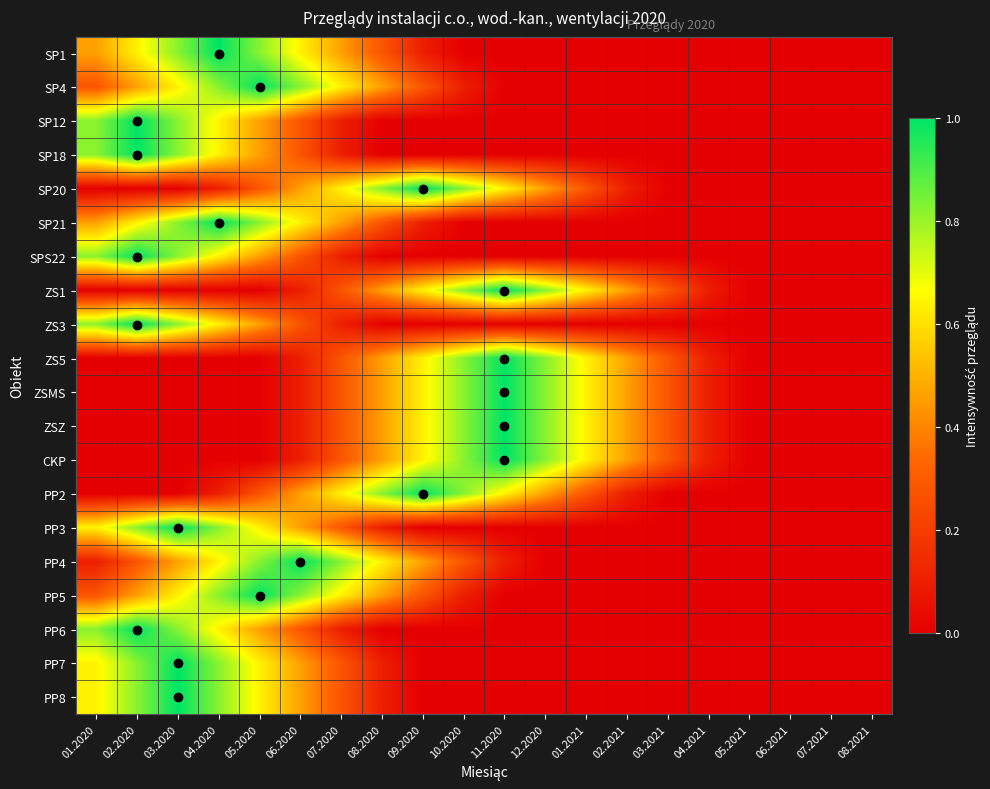

Which has a higher value, 10.2020 or 06.2021?

10.2020